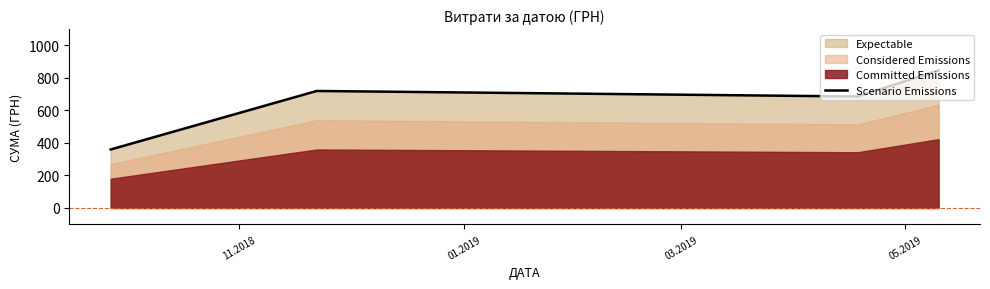

In Scenario Emissions, how many points are higher than both neighbors (excluding endpoints)?

1